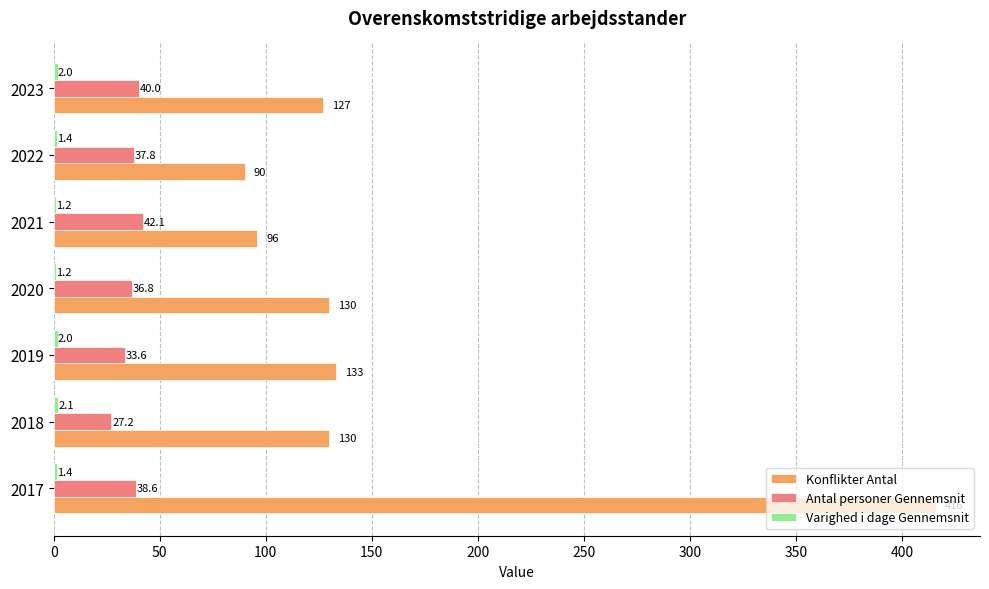

Count the number of categories in the chart.

7